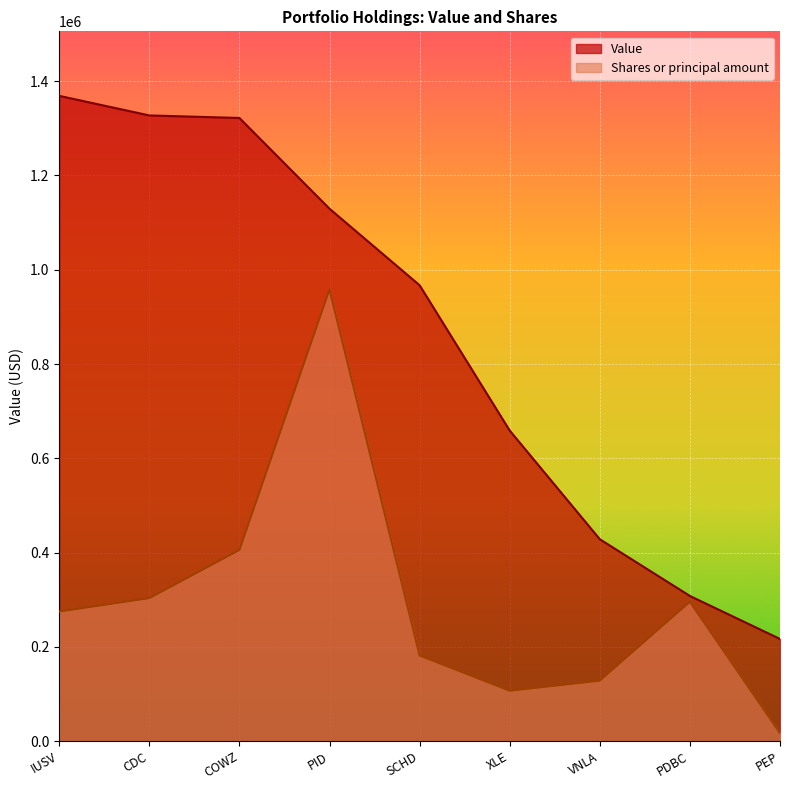

True or false: Shares or principal amount has a value of 106841.2 at XLE.

True